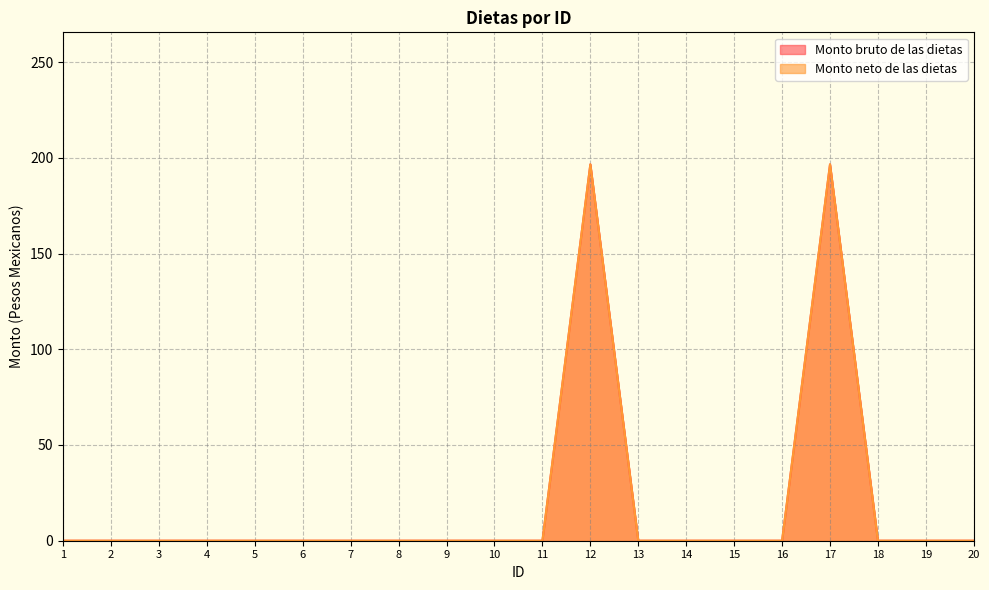

What is the difference between the second highest and second lowest values in the Monto bruto de las dietas series?

196.6